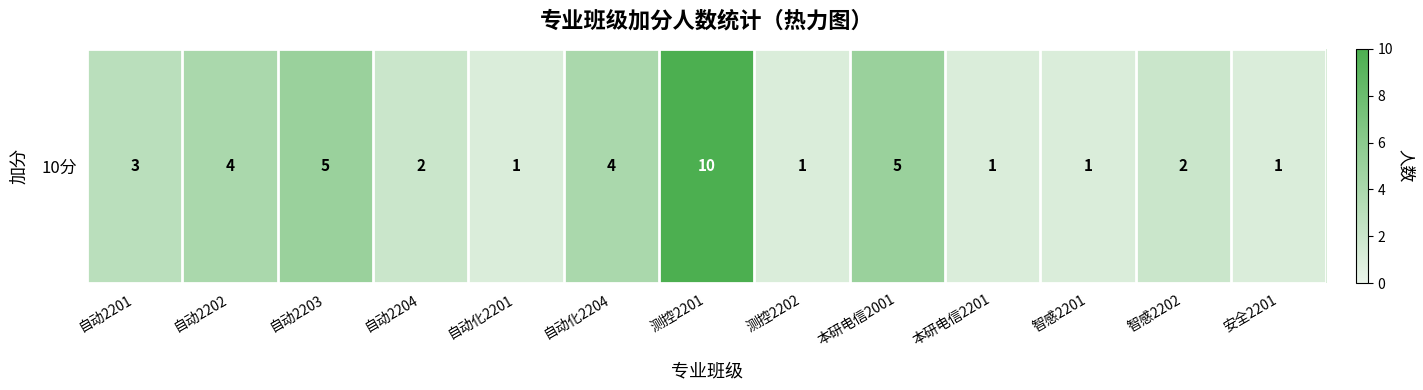

Reading right to left, transcribe all the data shown in this chart.

1	2	1	1	5	1	10	4	1	2	5	4	3